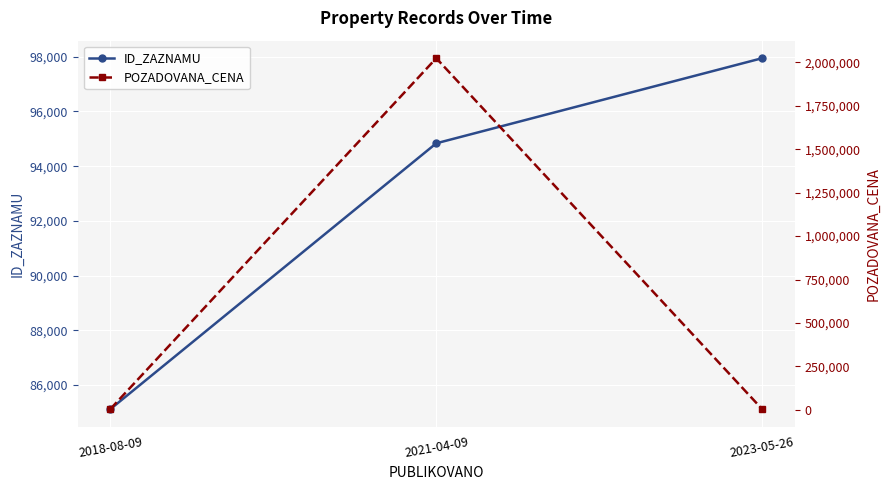

Does the chart display data point markers on the line(s)?

Yes